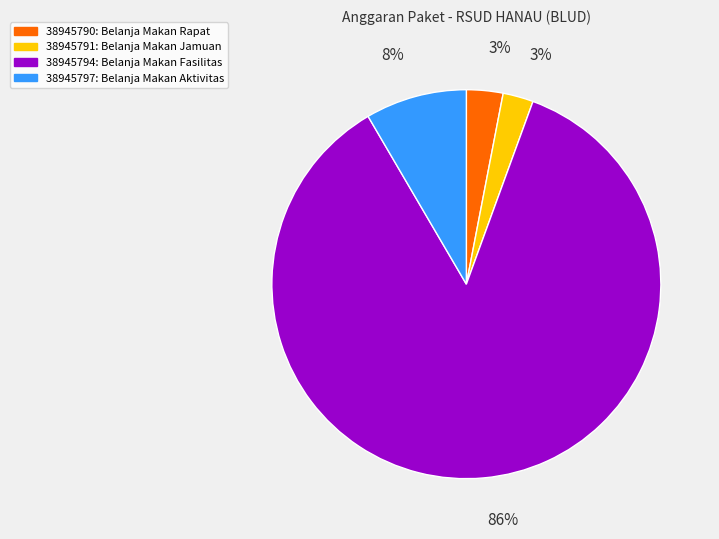

Which category has the biggest portion of the pie?

38945794